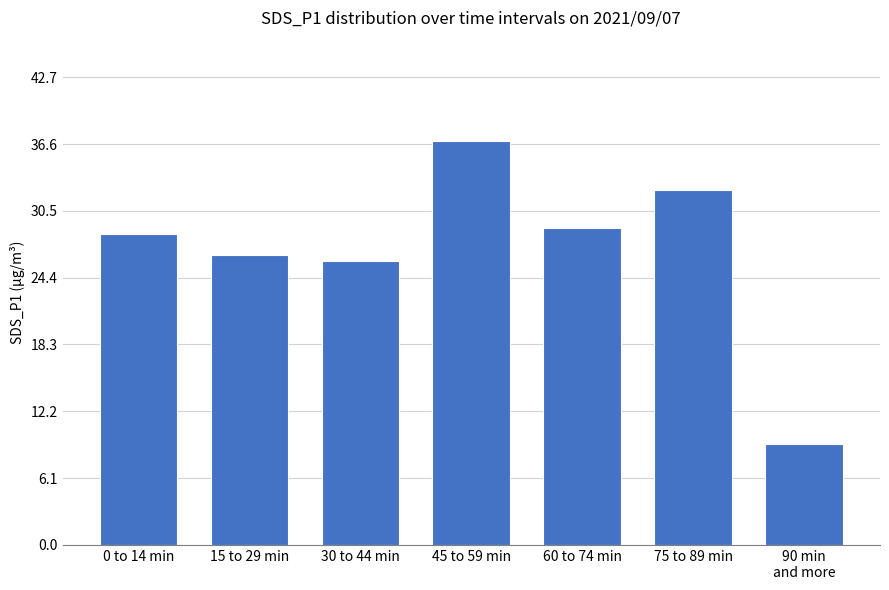

Reading left to right, extract all data points from this chart.

28.4	26.5	25.9	36.9	28.9	32.4	9.2